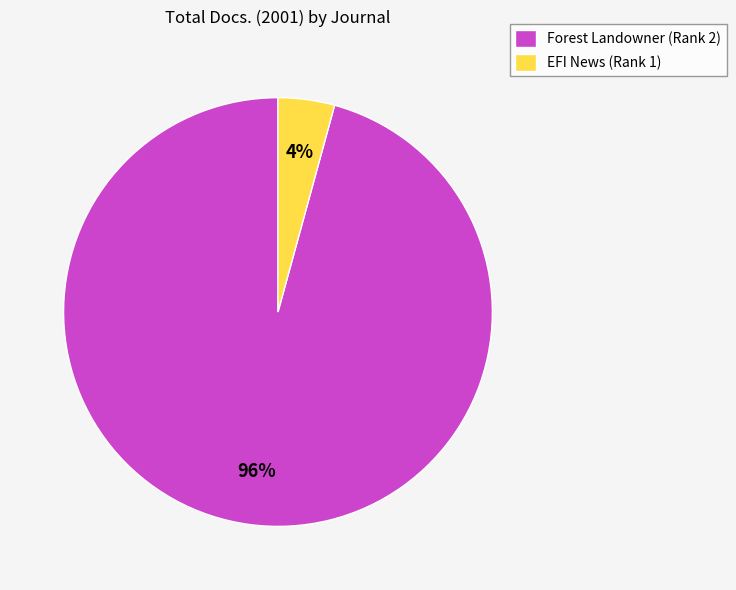

How many slices are in this pie chart?

2